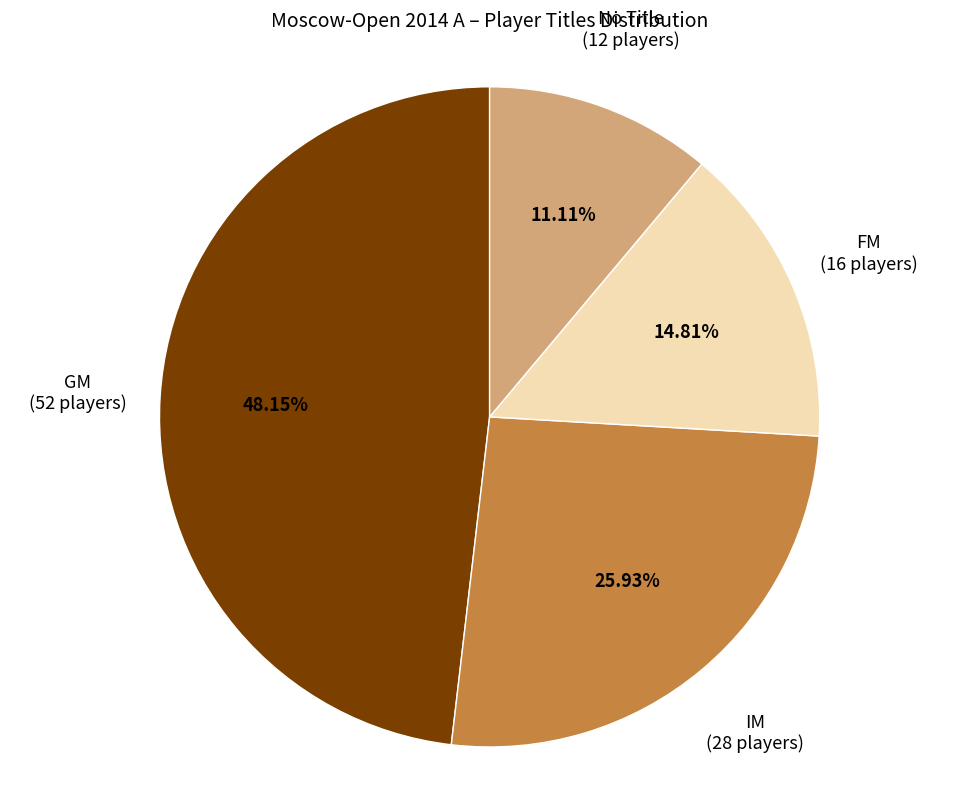

Is there any slice that represents more than half of the pie?

No